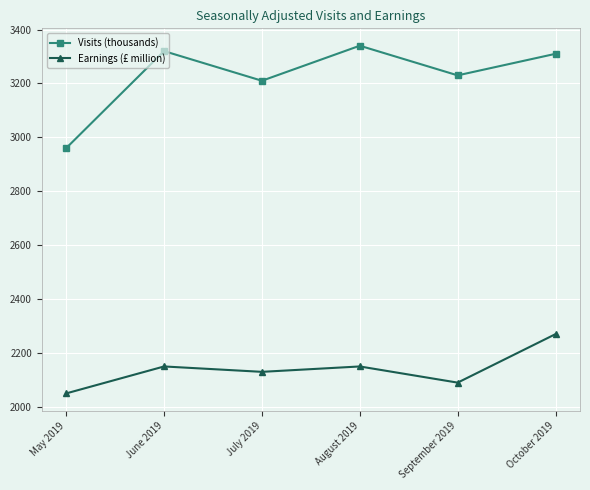

Reading left to right, transcribe all the data shown in this chart.

Visits (thousands): 2960	3320	3210	3340	3230	3310
Earnings (£ million): 2050	2150	2130	2150	2090	2270